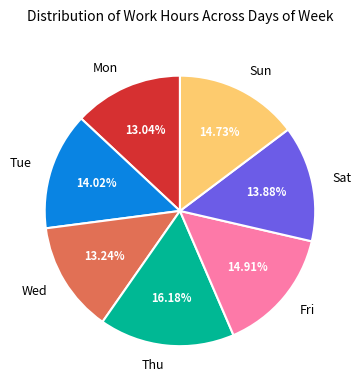

Which category has the biggest portion of the pie?

Thu